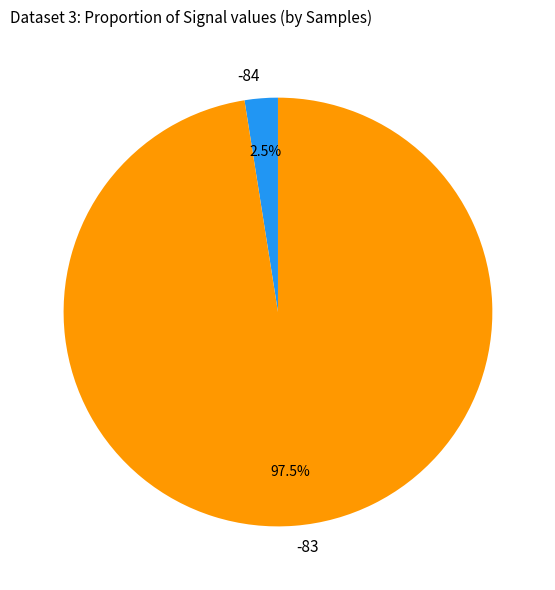

Rank the categories by value from lowest to highest.

-84, -83